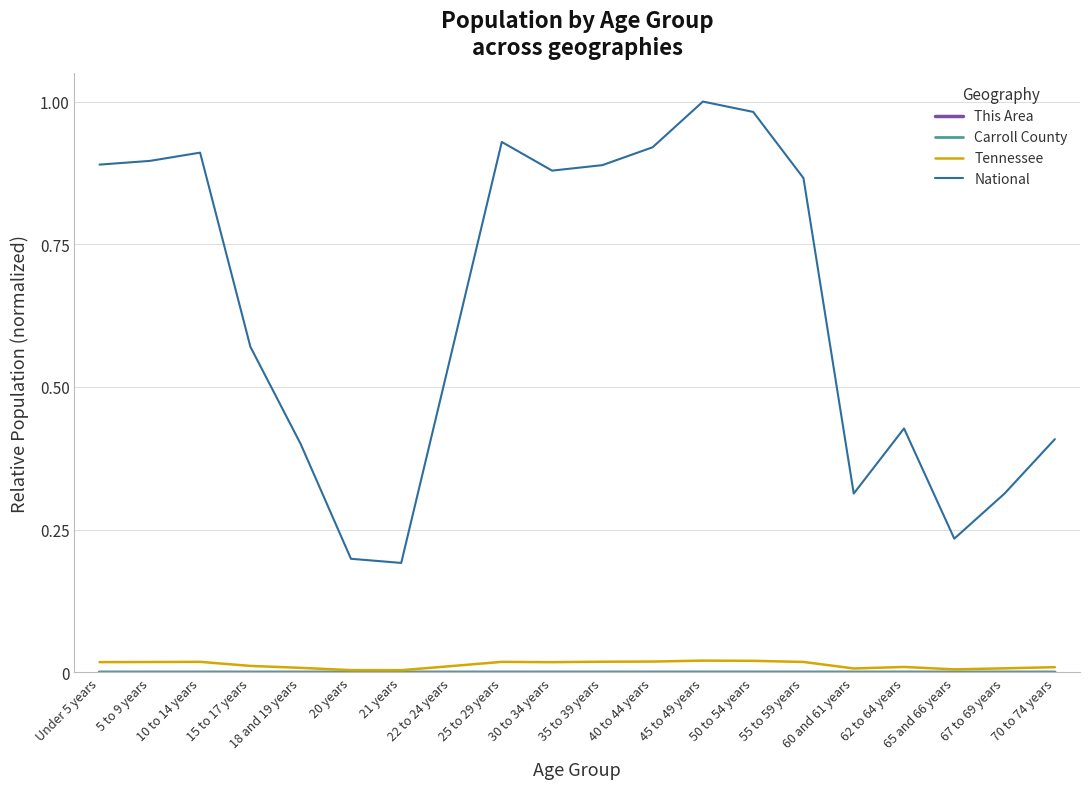

Which series has the widest spread of values?

National